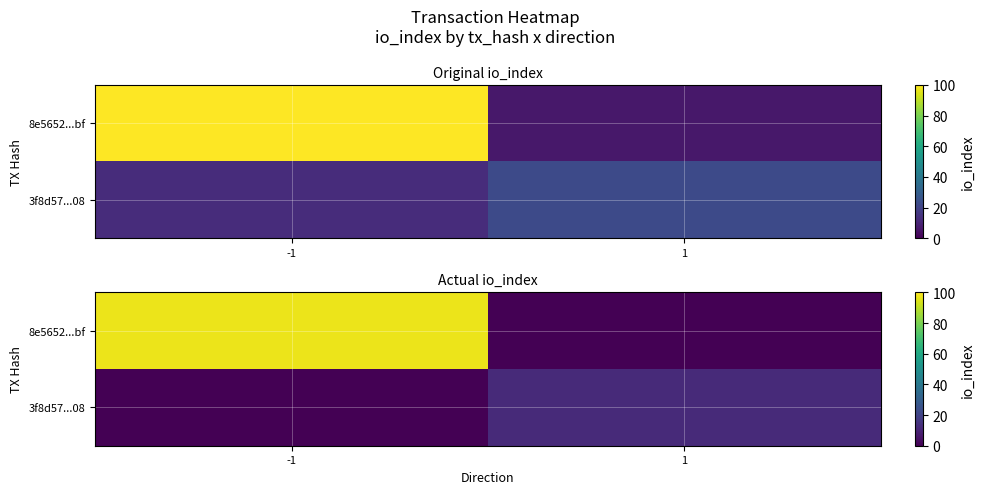

The value of 8e5652...bf at -1 is 97. True or false?

True